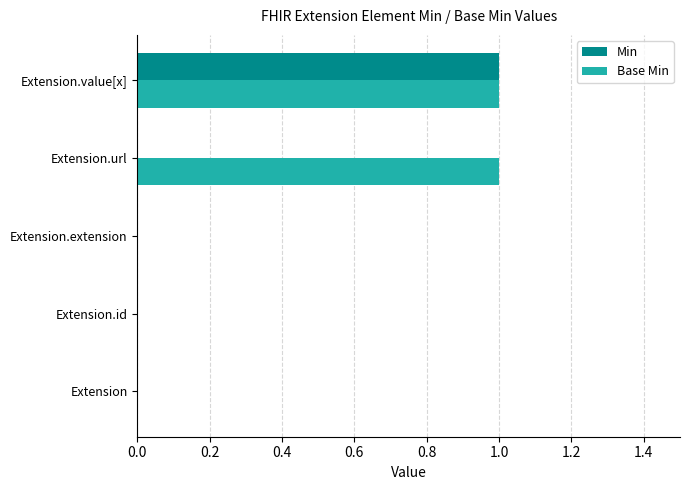

What are all the series names shown in the legend?

Min, Base Min